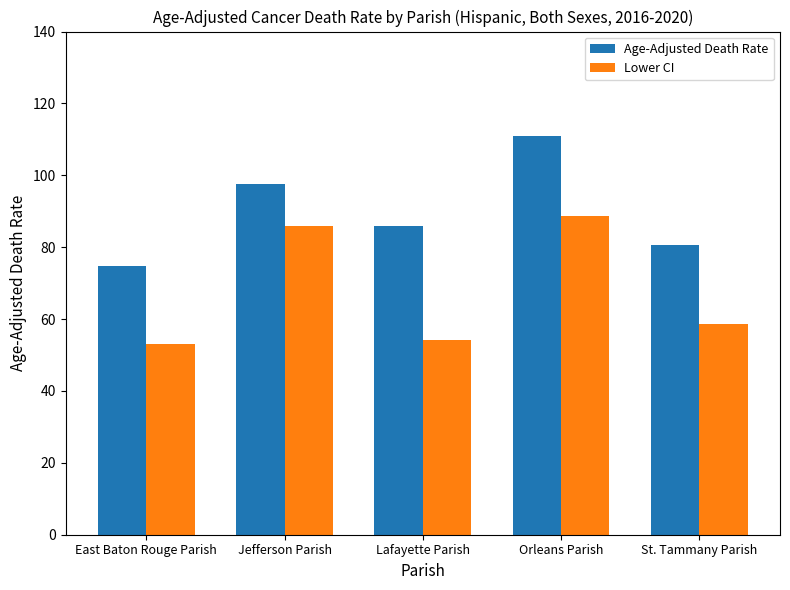

How many groups of bars are there?

5